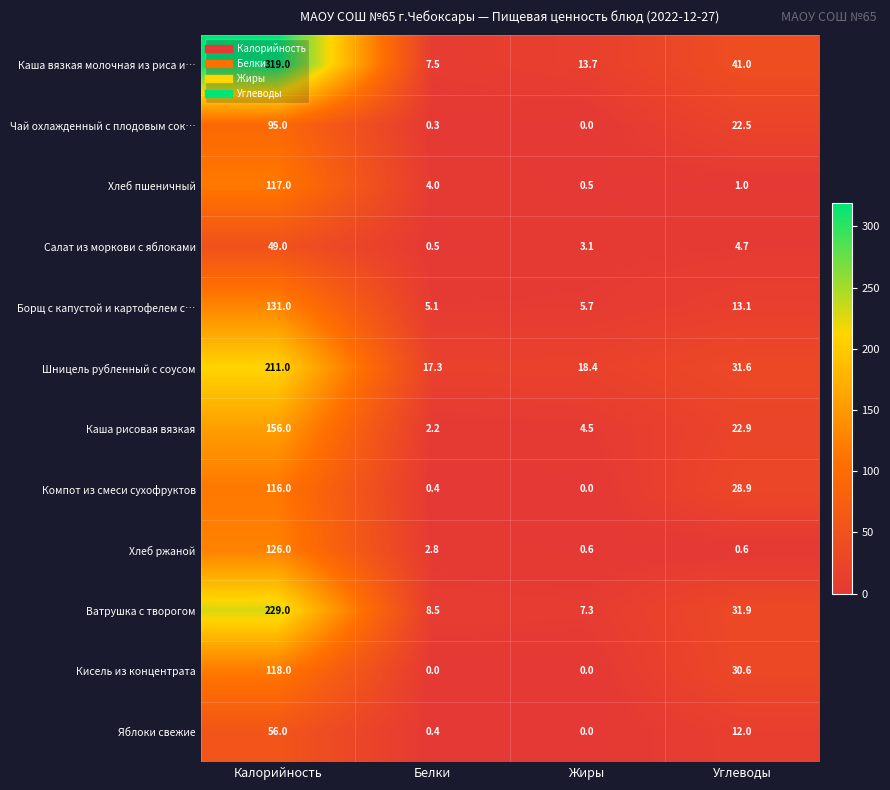

At which category is the sum across all series the highest?

Калорийность